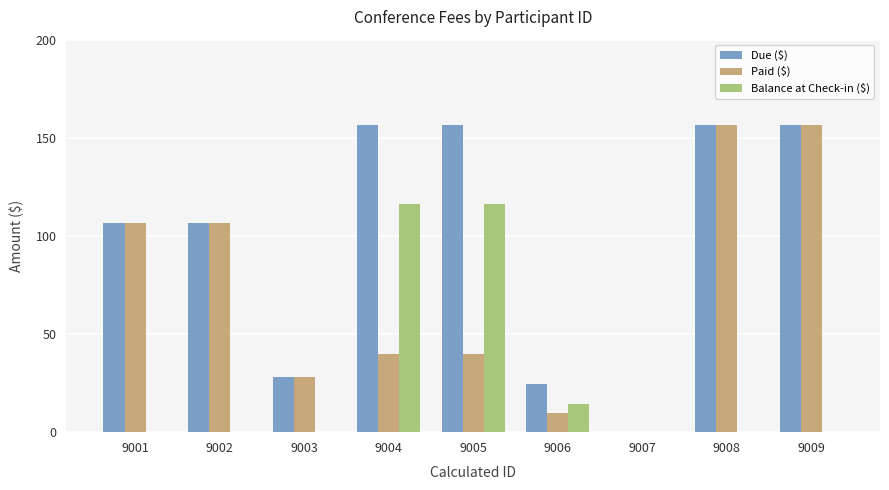

Where is Balance at Check-in ($) nearest to the value 58?

9006